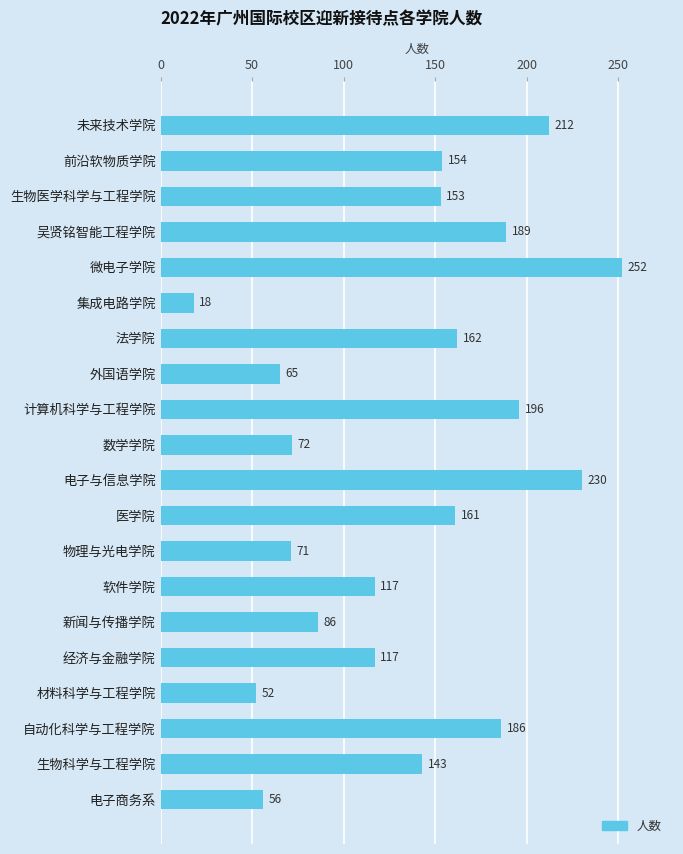

What is the greatest value displayed?

252